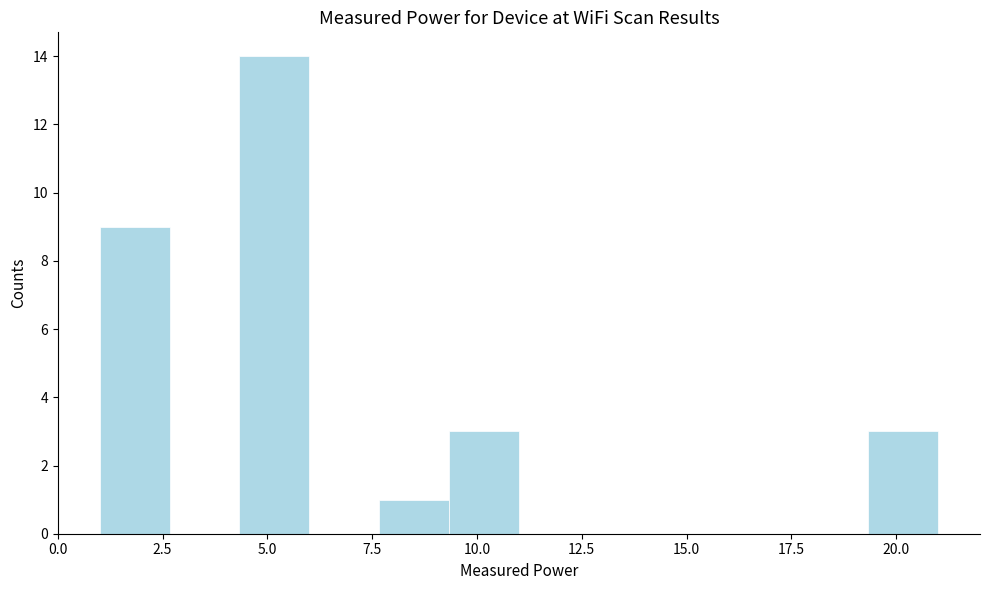

Around what value on the x-axis is the tallest bar? Give the approximate position of its centre, as read against the axis.

5.0